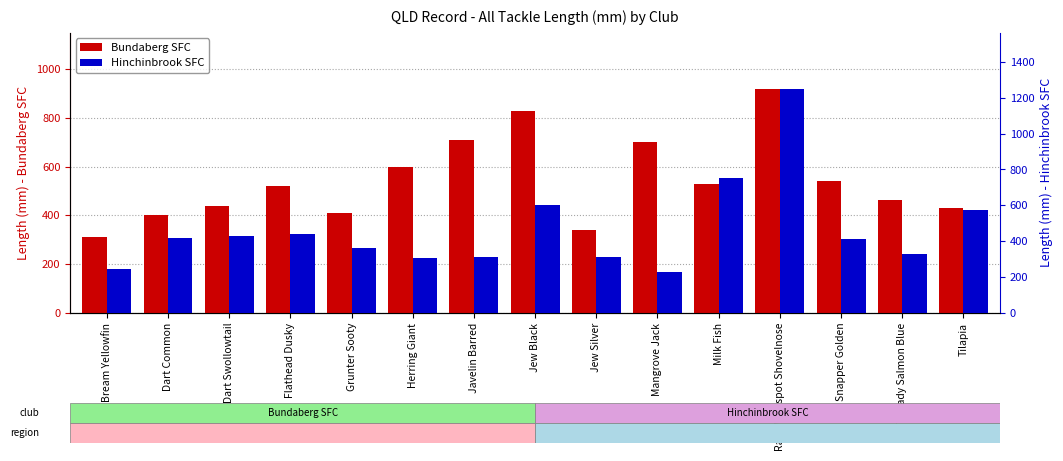

What position from the right is Mangrove Jack?

6